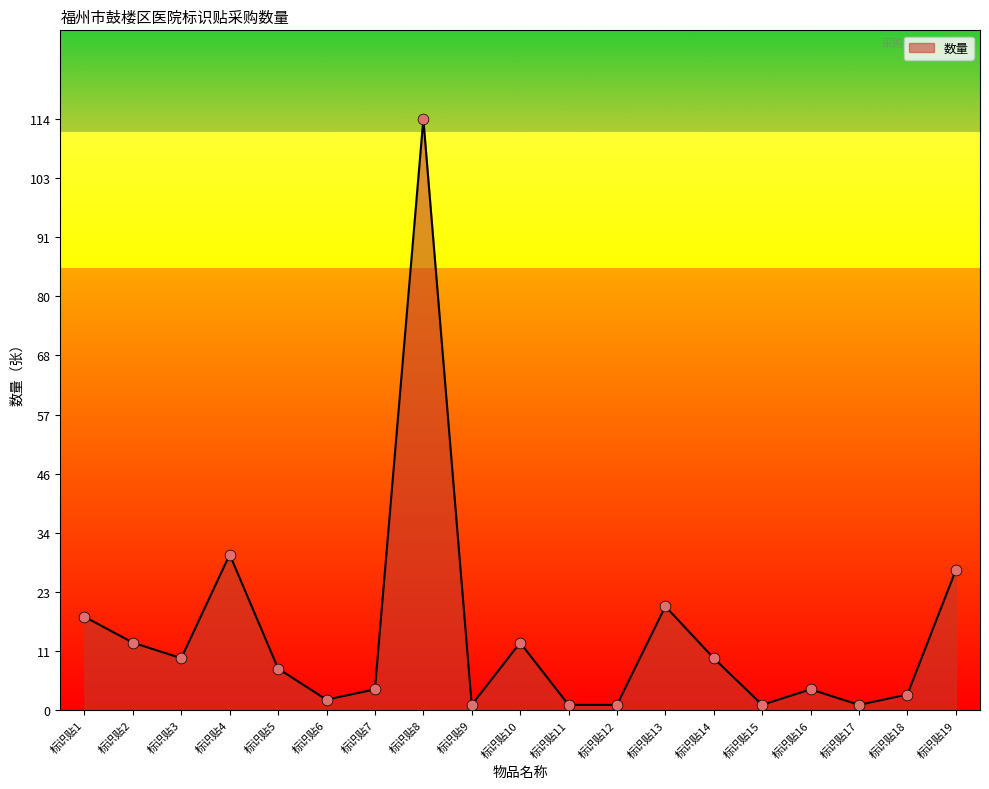

What is the change in value from 标识贴4 to 标识贴11?

-29